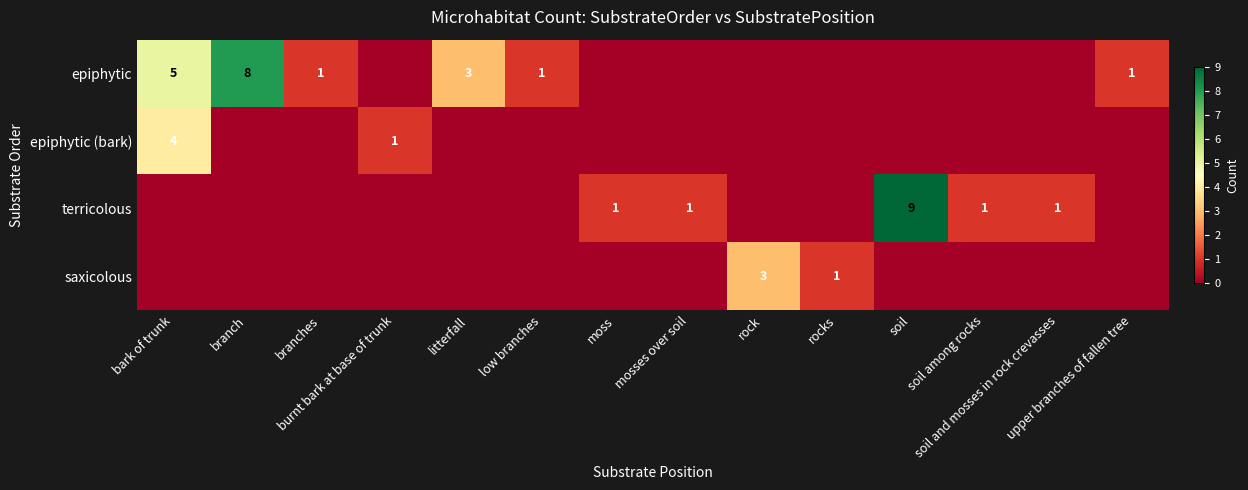

Which series changed the most between branch and litterfall?

epiphytic